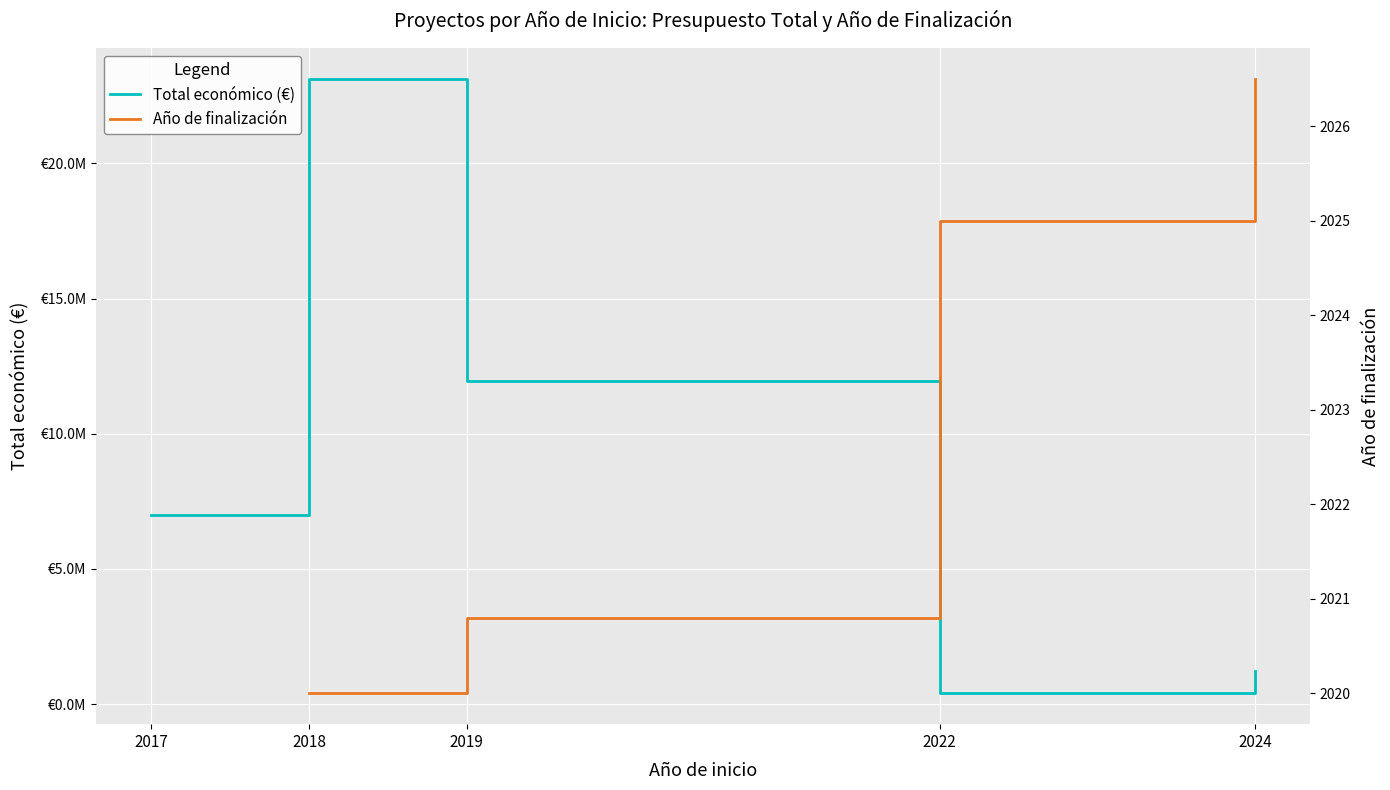

True or false: Total económico (€) has more than 1 interior local peaks.

False